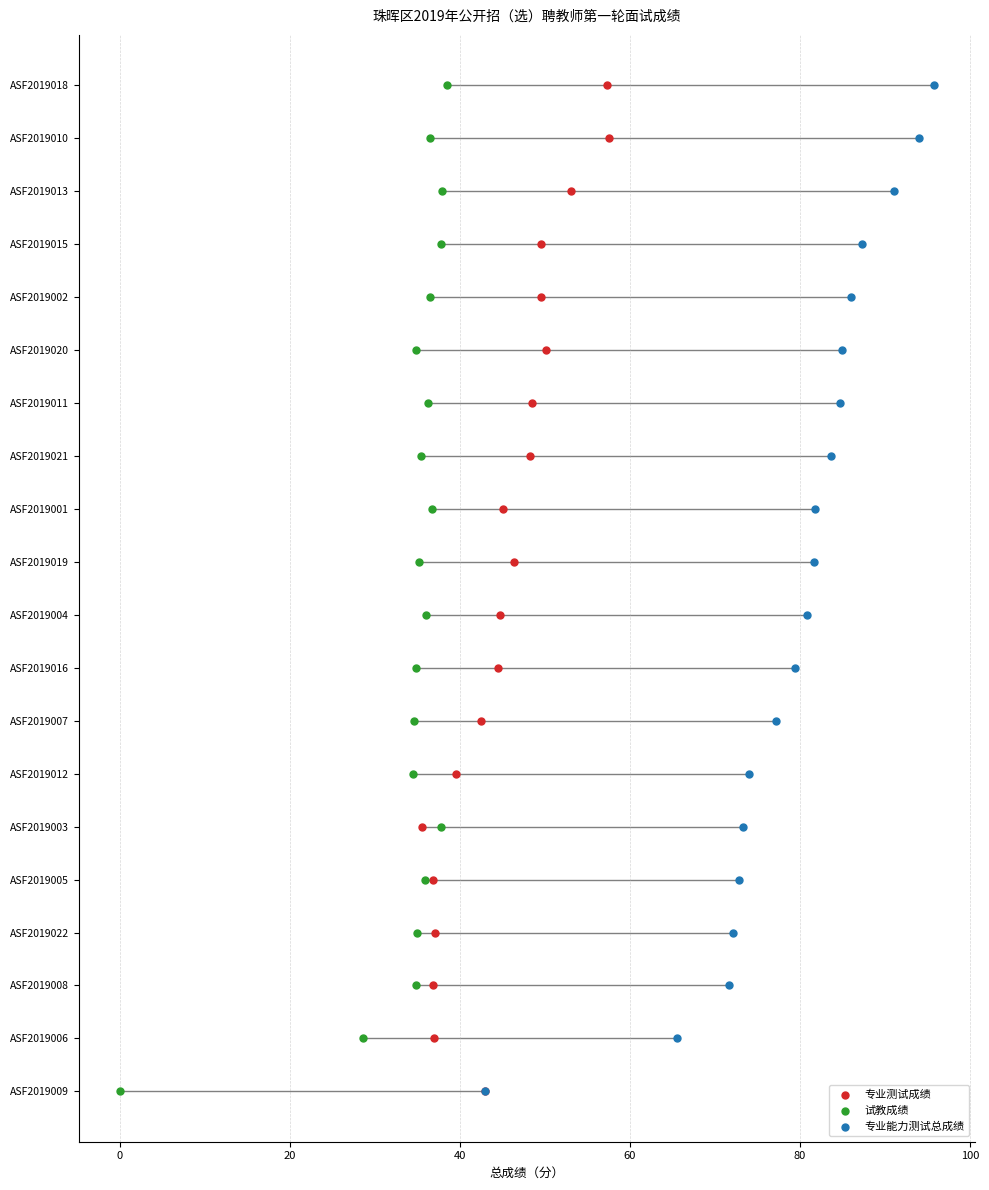

What are all the series names shown in the legend?

专业测试成绩, 试教成绩, 专业能力测试总成绩